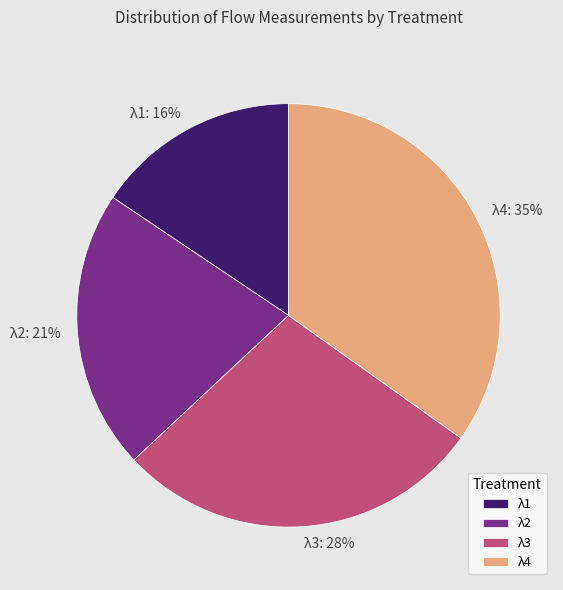

How many segments does this pie chart have?

4